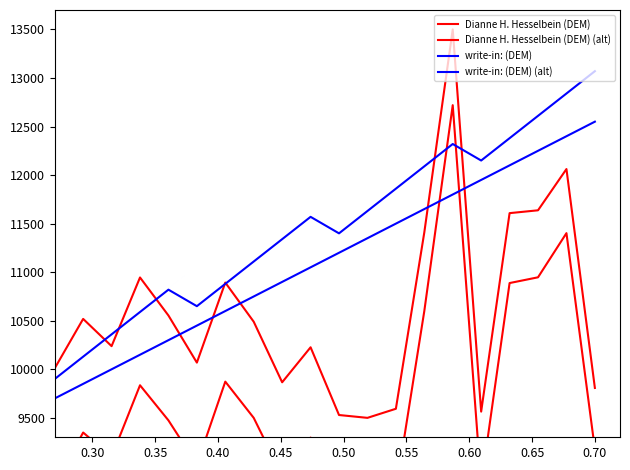

The value of write-in: (DEM) at 0.35 is 2986.8. True or false?

False